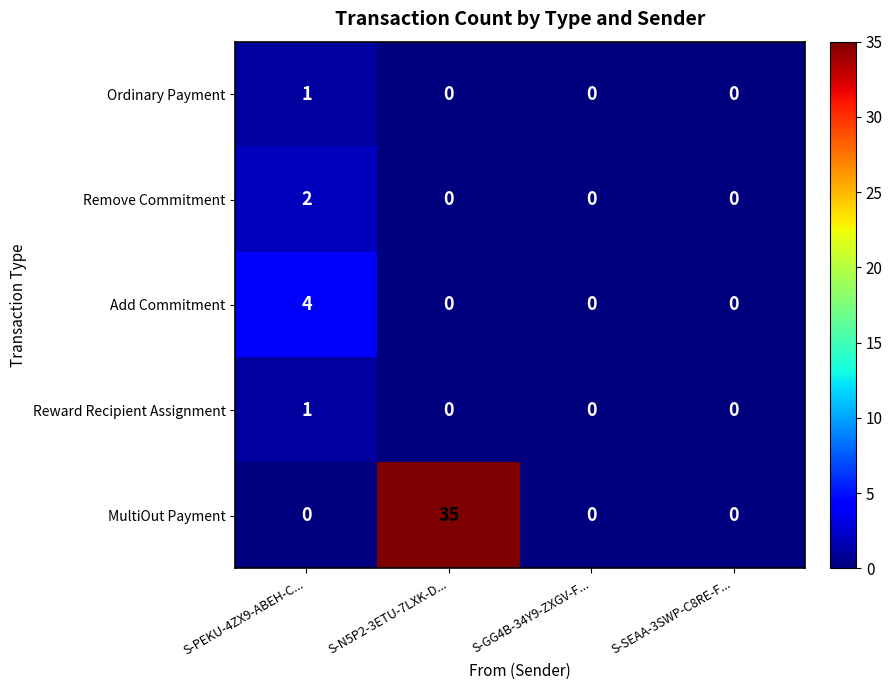

The value of MultiOut Payment at S-GG4B-34Y9-ZXGV-F... is -23. True or false?

False